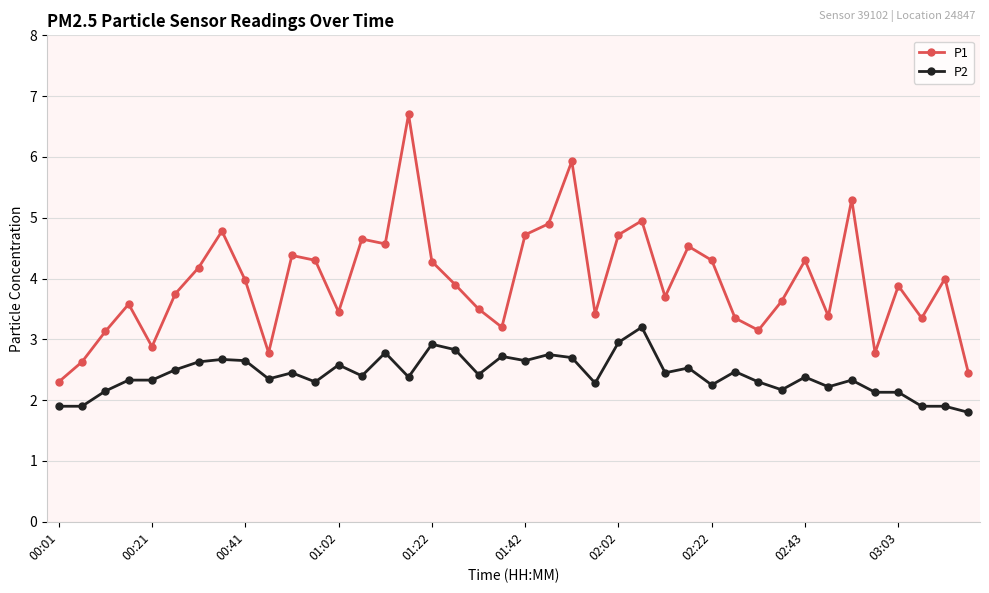

What are all the series names shown in the legend?

P1, P2